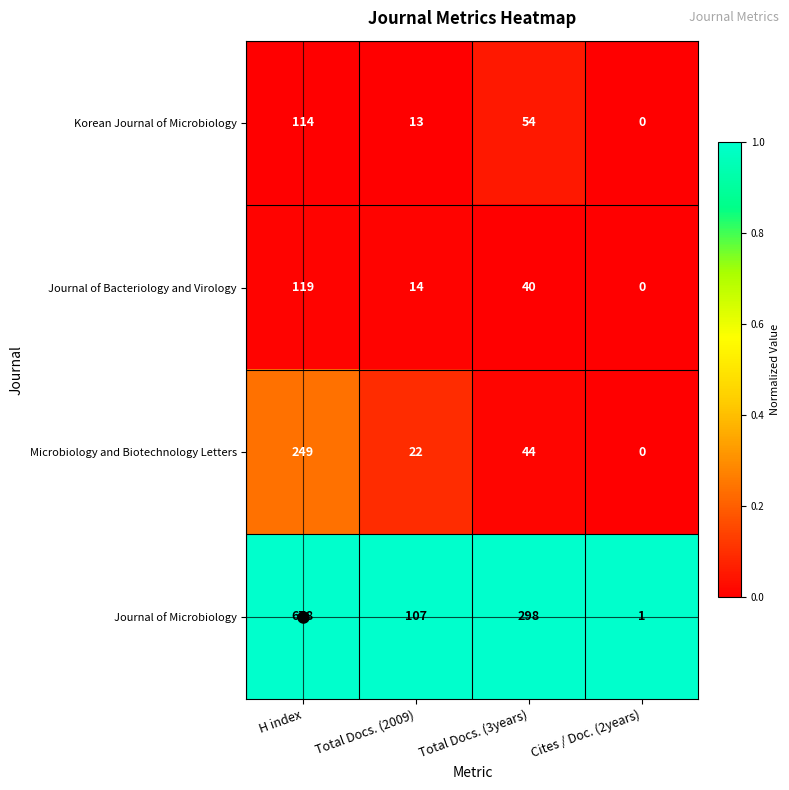

Is it true that Microbiology and Biotechnology Letters equals 147 at Cites / Doc. (2years)?

False